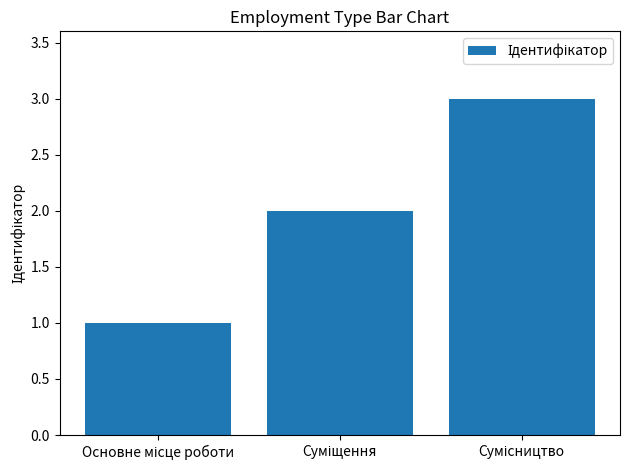

What is the greatest value displayed?

3